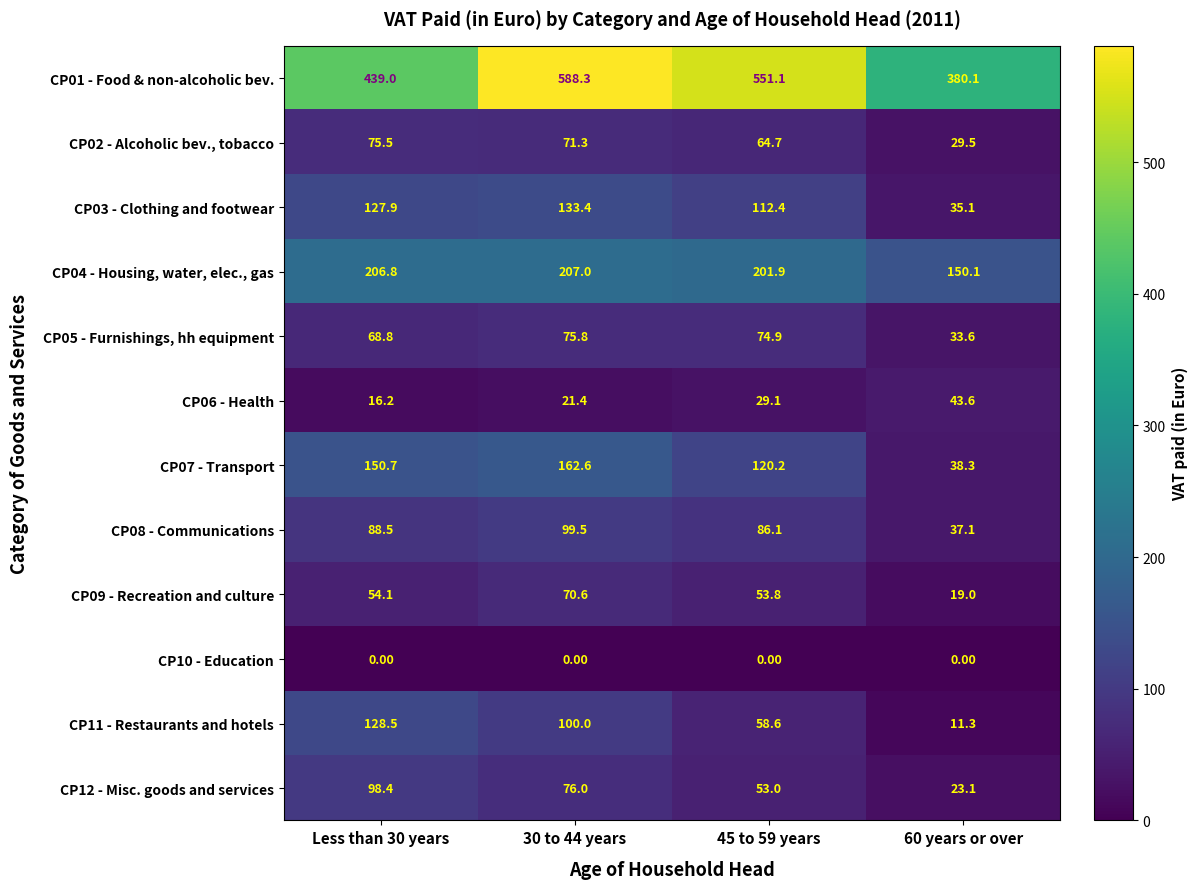

Rank the categories by CP11 - Restaurants and hotels value from highest to lowest.

Less than 30 years, 30 to 44 years, 45 to 59 years, 60 years or over